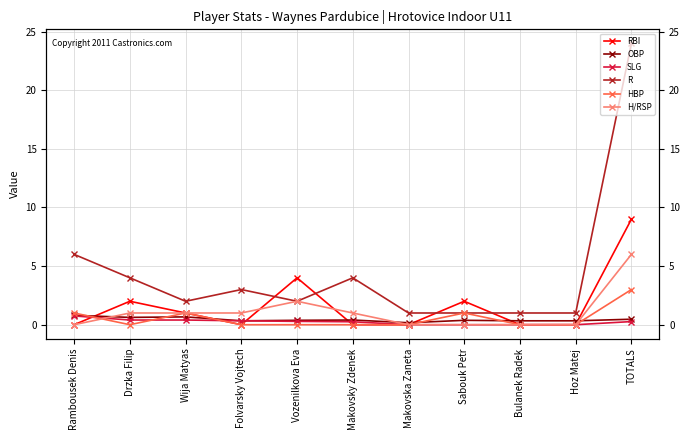

Which series has the largest range (max minus min)?

R